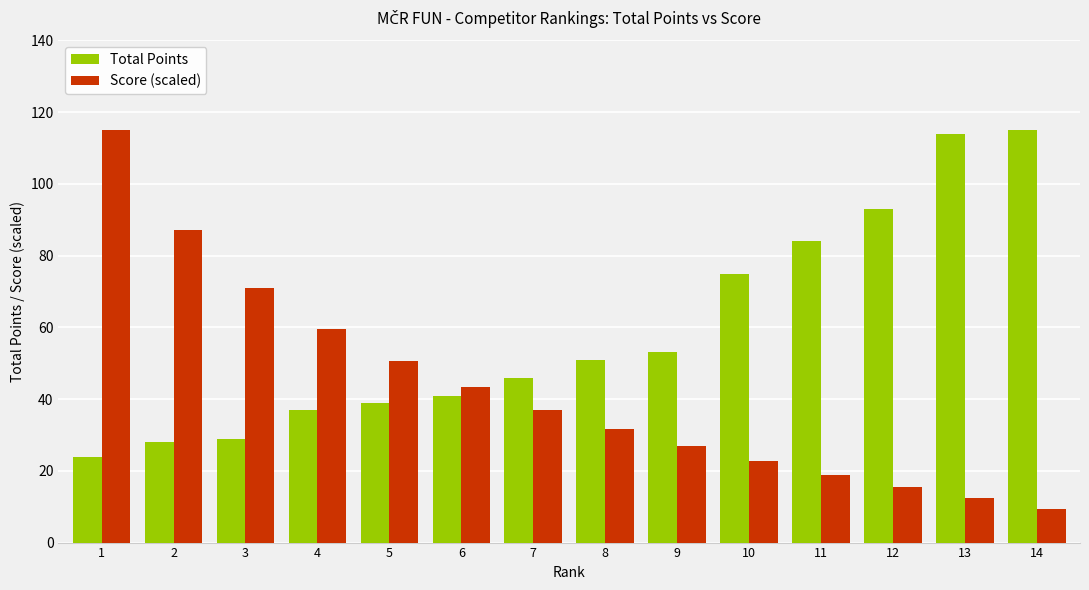

List the series in order of their overall mean, lowest first.

Score (scaled), Total Points